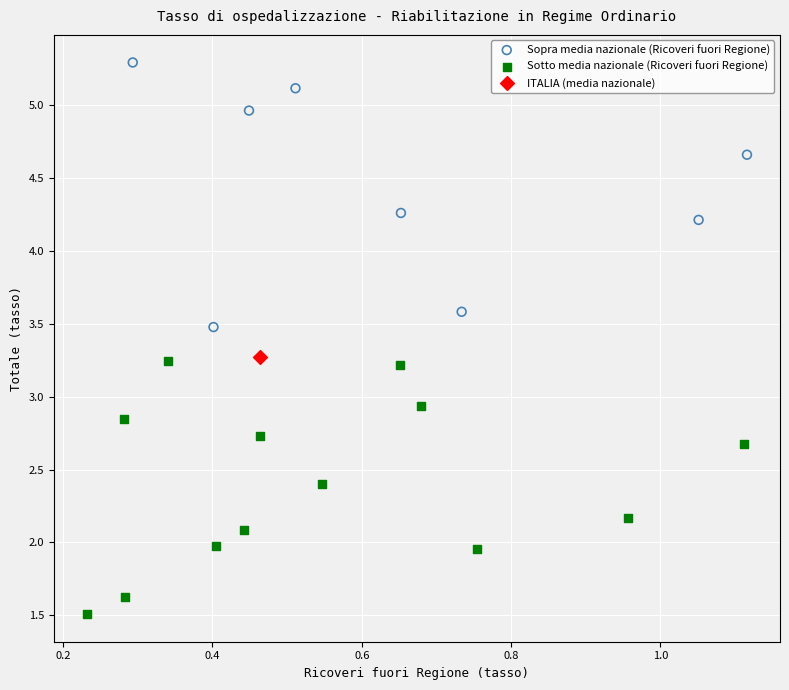

What are all the series names shown in the legend?

Sopra media nazionale (Ricoveri fuori Regione), Sotto media nazionale (Ricoveri fuori Regione), ITALIA (media nazionale)